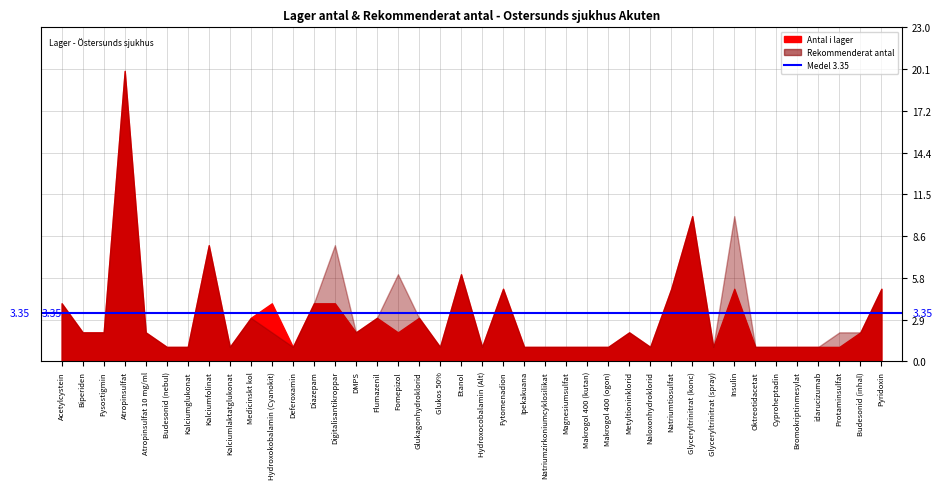

What is the value of the rekommenderat point at the 10th from the left?

3